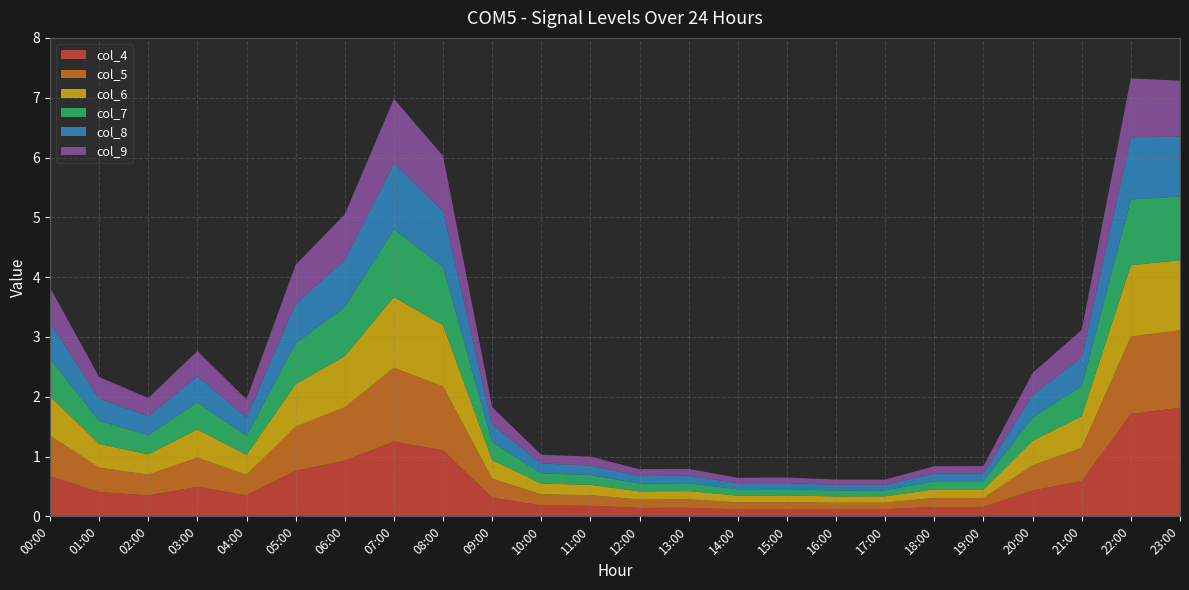

Reading right to left, transcribe all the data shown in this chart.

col_4: 1.8	1.7	0.6	0.4	0.2	0.2	0.1	0.1	0.1	0.1	0.1	0.1	0.2	0.2	0.3	1.1	1.3	0.9	0.8	0.4	0.5	0.4	0.4	0.7
col_5: 1.3	1.3	0.6	0.4	0.2	0.2	0.1	0.1	0.1	0.1	0.1	0.1	0.2	0.2	0.3	1.1	1.2	0.9	0.7	0.3	0.5	0.3	0.4	0.7
col_6: 1.2	1.2	0.5	0.4	0.1	0.1	0.1	0.1	0.1	0.1	0.1	0.1	0.2	0.2	0.3	1.0	1.2	0.9	0.7	0.3	0.5	0.3	0.4	0.7
col_7: 1.1	1.1	0.5	0.4	0.1	0.1	0.1	0.1	0.1	0.1	0.1	0.1	0.2	0.2	0.3	1.0	1.1	0.8	0.7	0.3	0.5	0.3	0.4	0.6
col_8: 1.0	1.0	0.5	0.4	0.1	0.1	0.1	0.1	0.1	0.1	0.1	0.1	0.2	0.2	0.3	0.9	1.1	0.8	0.7	0.3	0.4	0.3	0.4	0.6
col_9: 0.9	1.0	0.5	0.4	0.1	0.1	0.1	0.1	0.1	0.1	0.1	0.1	0.1	0.1	0.3	0.9	1.1	0.8	0.7	0.3	0.4	0.3	0.4	0.6